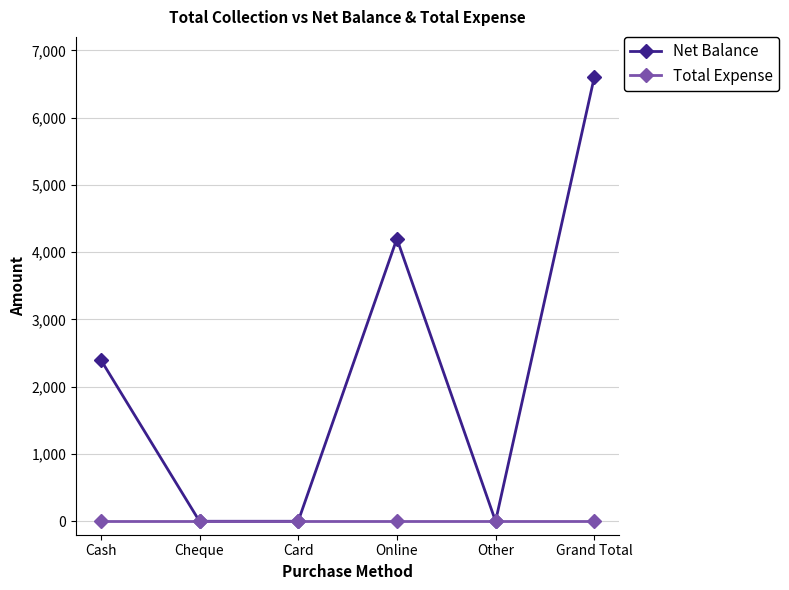

Which series has the largest range (max minus min)?

Net Balance